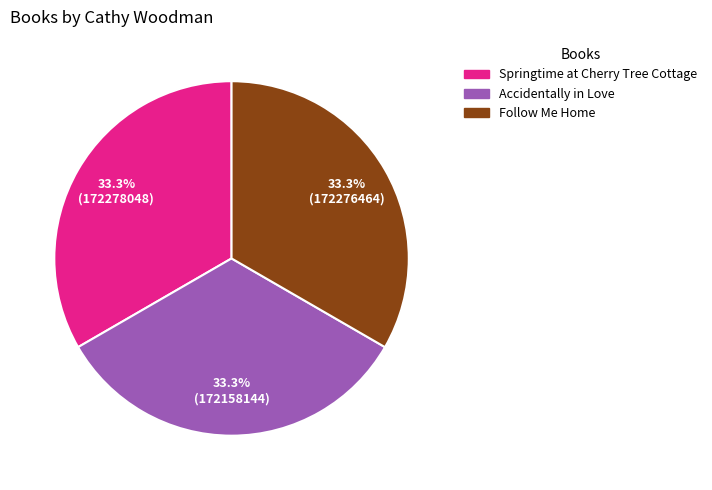

Combined, do Springtime at Cherry Tree Cottage and Follow Me Home account for over 50%?

Yes